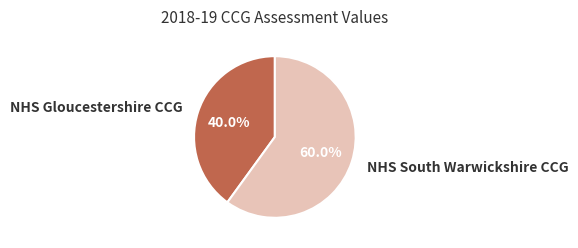

Rank the categories by value from highest to lowest.

NHS South Warwickshire CCG, NHS Gloucestershire CCG